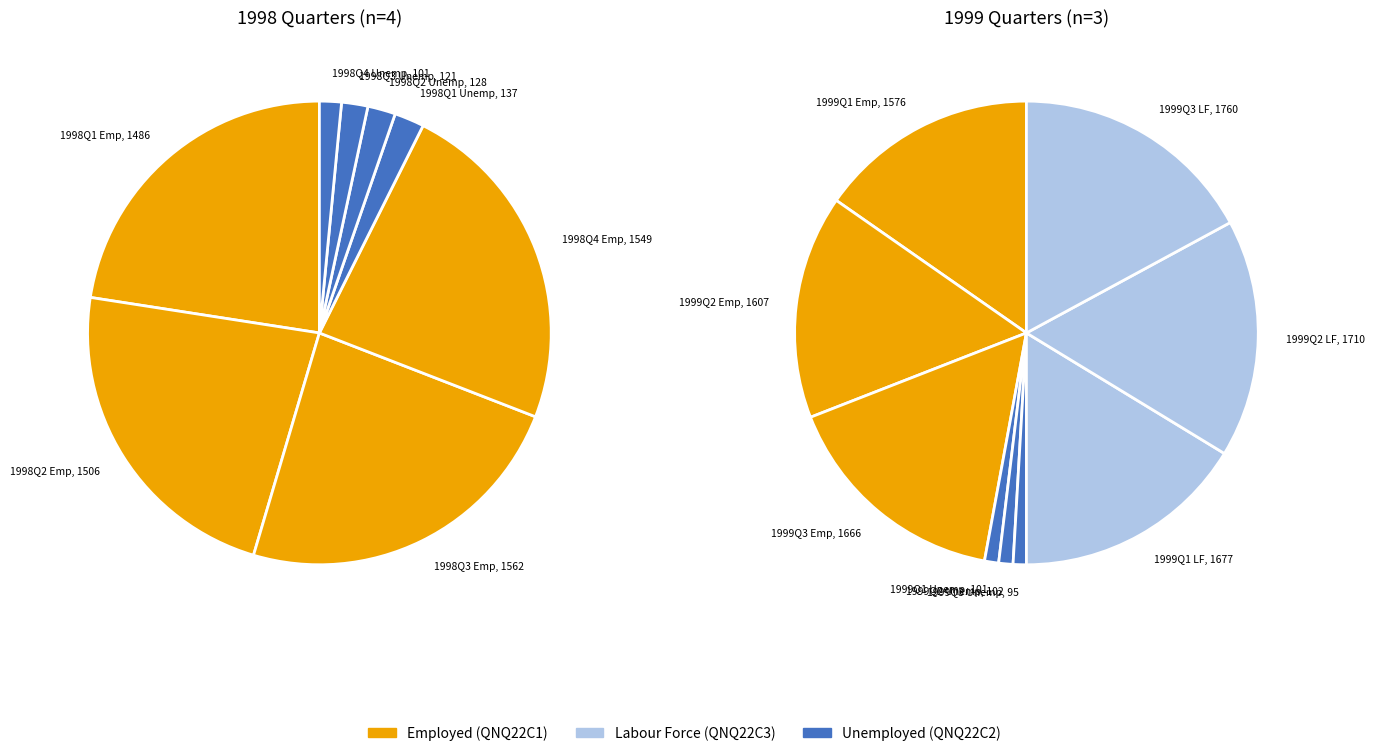

Is 1999Q3 the majority of the pie?

No